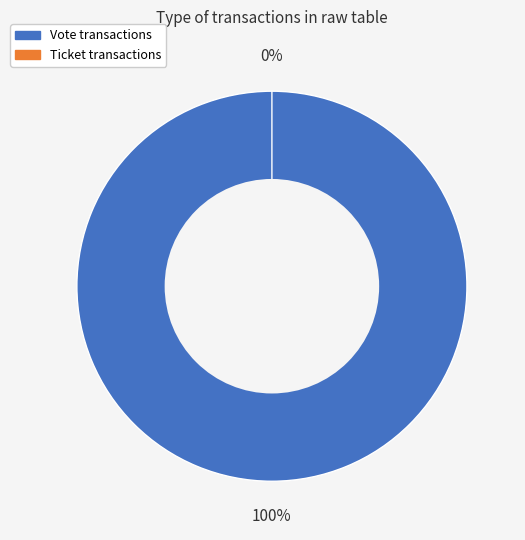

The Ticket slice represents 13% of the pie. True or false?

False